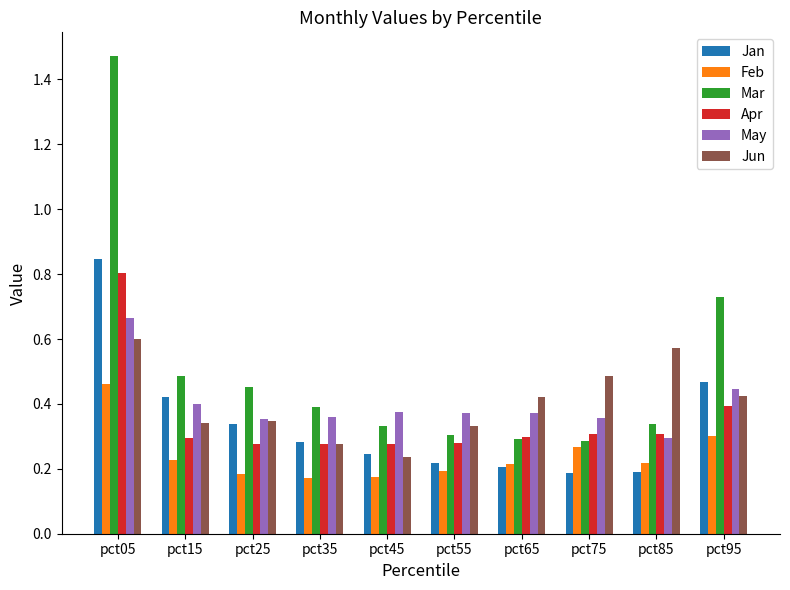

How many Feb values are between 0 and 1?

10